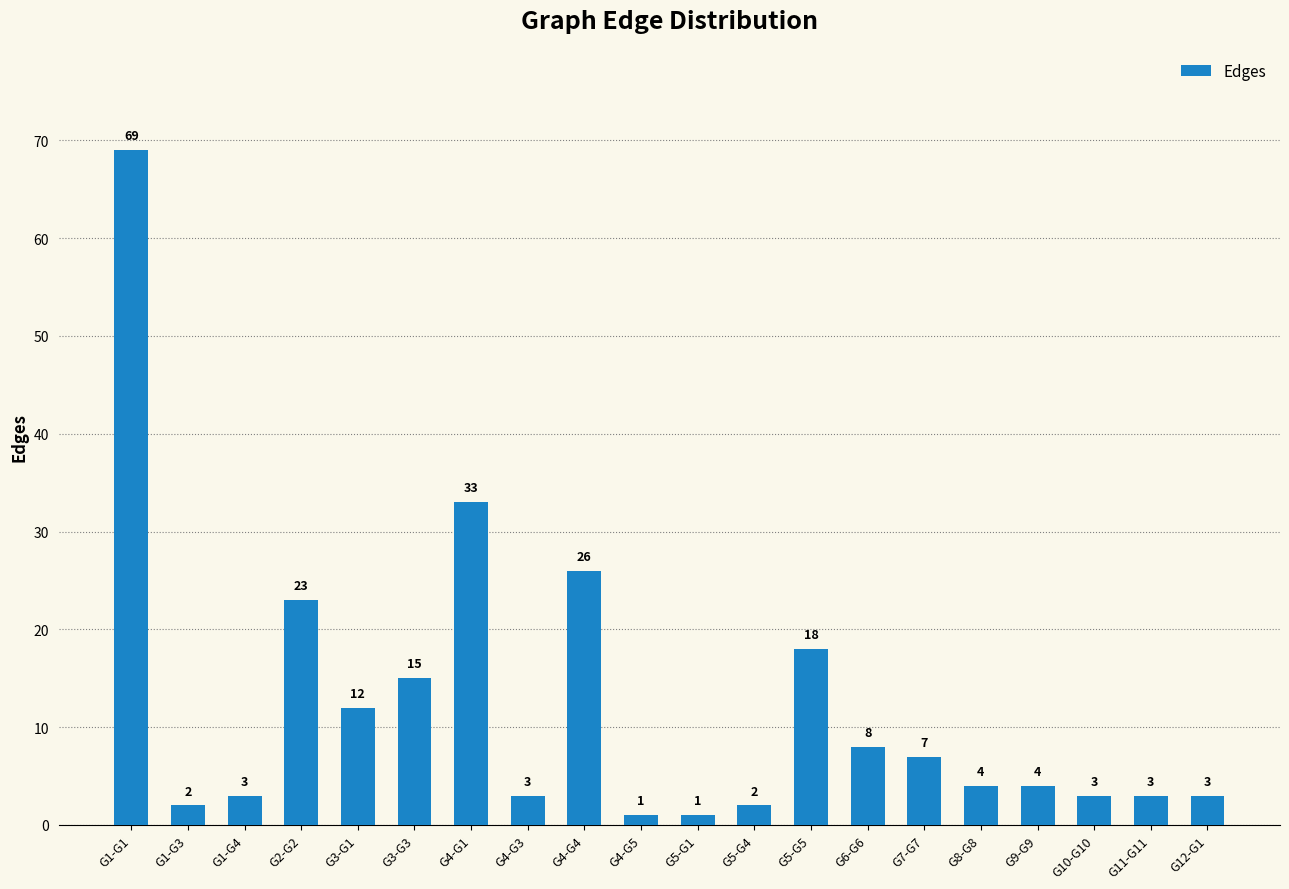

What is the sum of the values at G4-G4 and G1-G4?

29